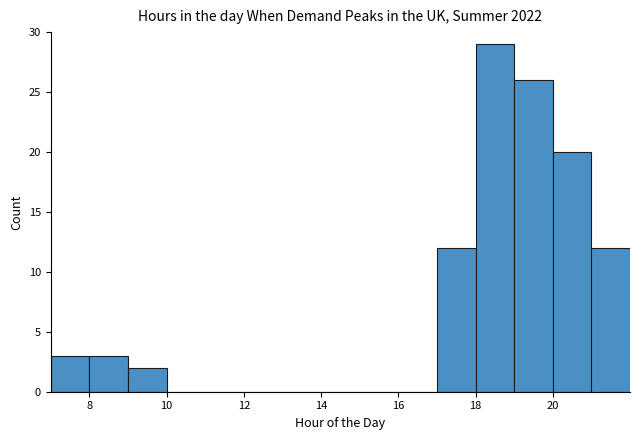

Over which range of the x-axis is the bar tallest?

18 to 19